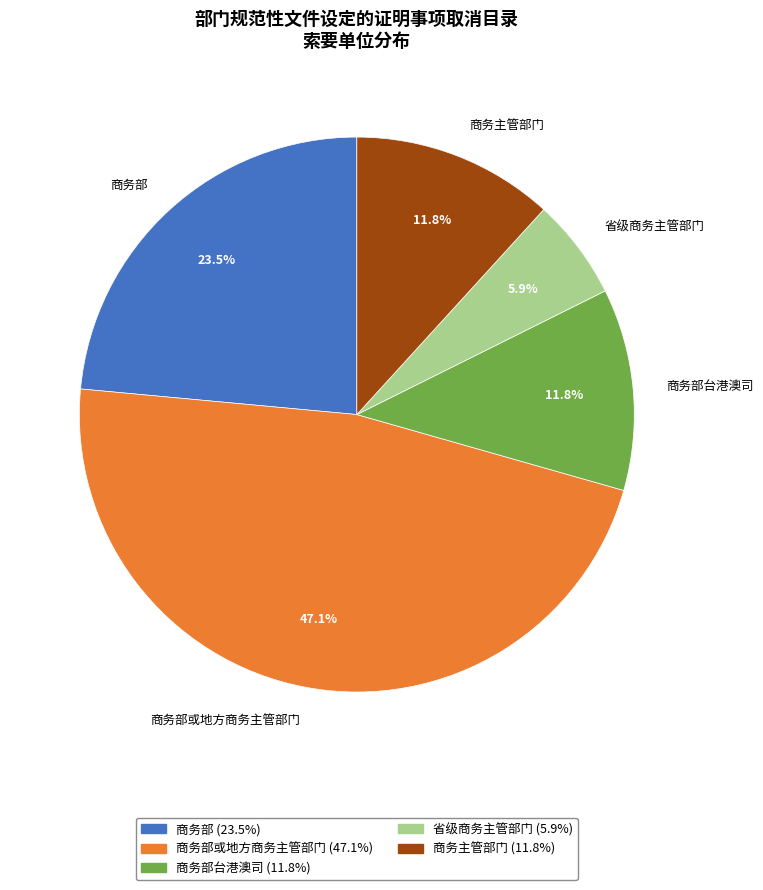

Is 省级商务主管部门 the majority of the pie?

No